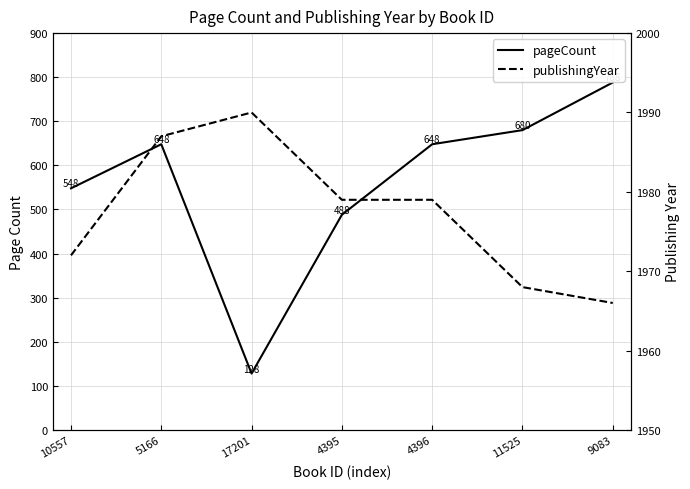

True or false: pageCount has a value of 1019 at 11525.

False